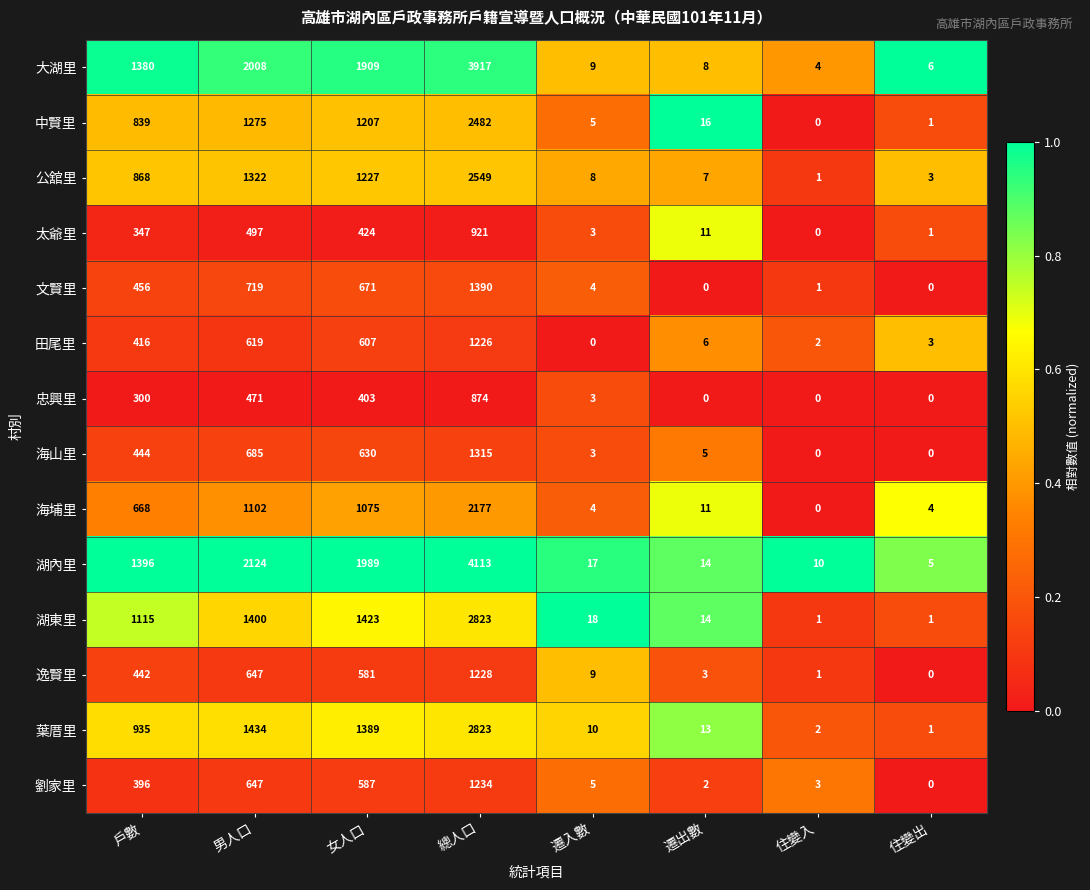

How many data points does each series have?

8